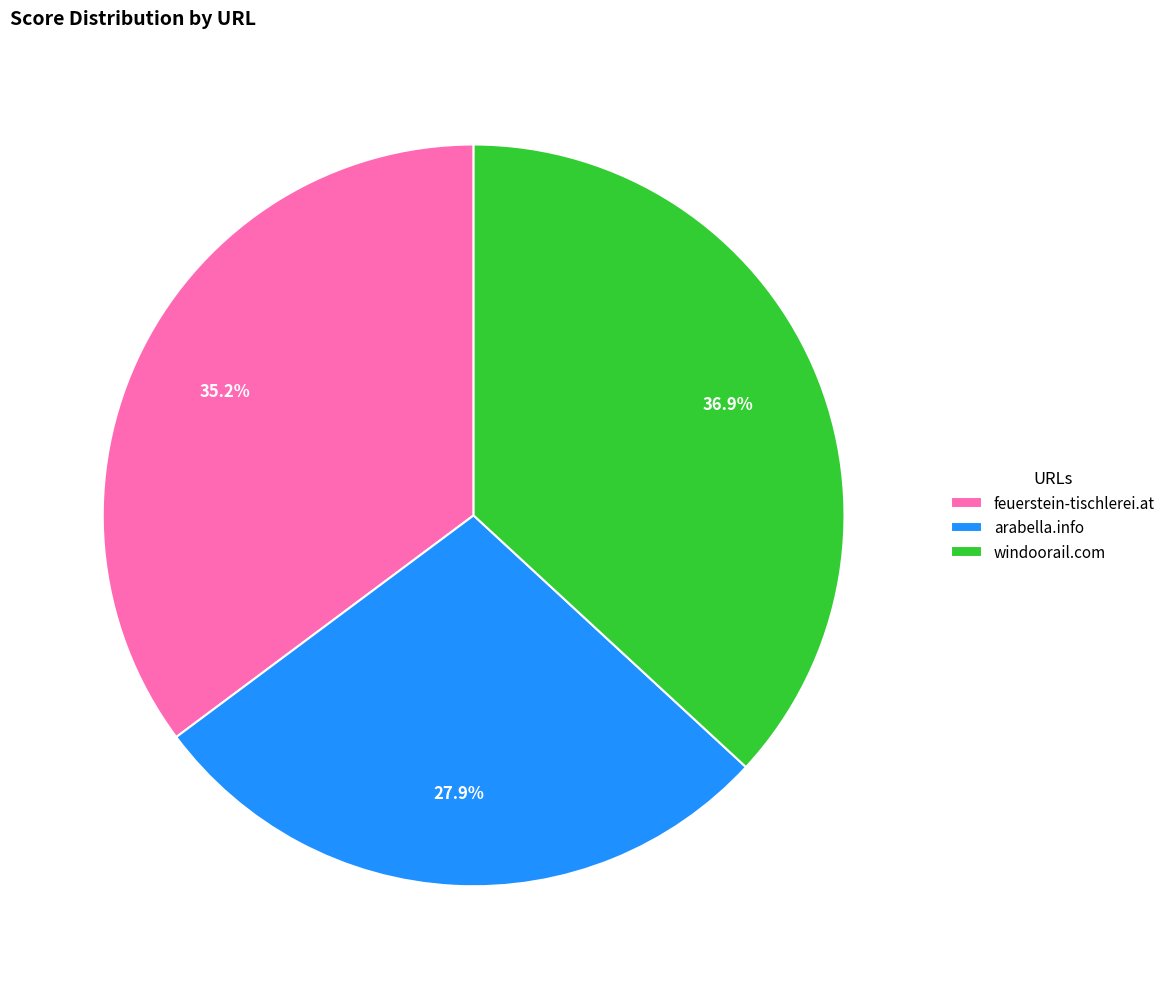

Is there a majority slice in this chart?

No